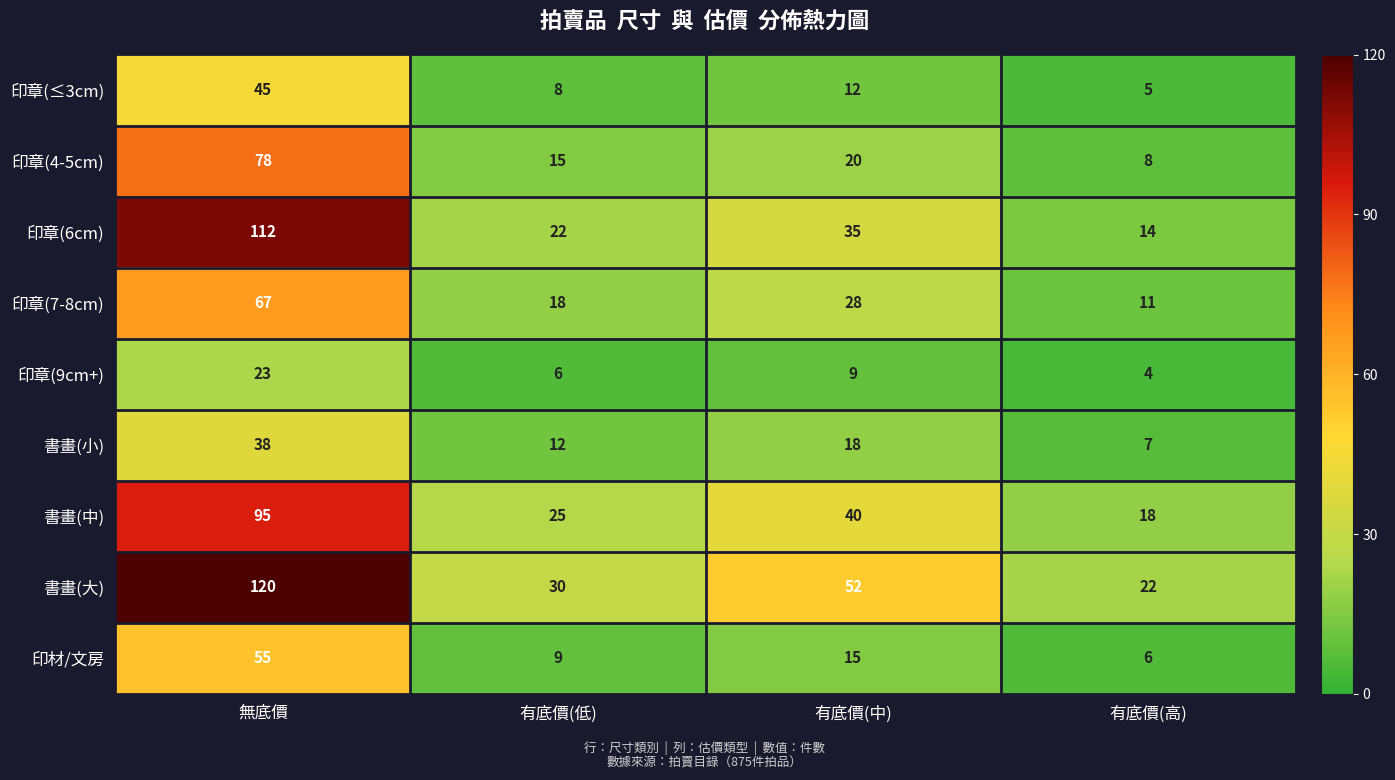

The value of 書畫(大) at 有底價(低) is 30. True or false?

True